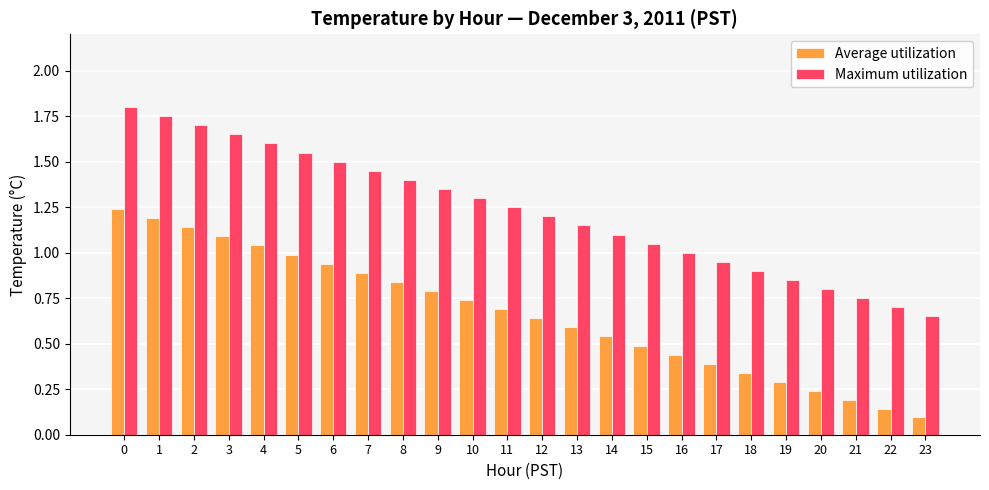

The value of Maximum utilization at 3 is 0.7. True or false?

False